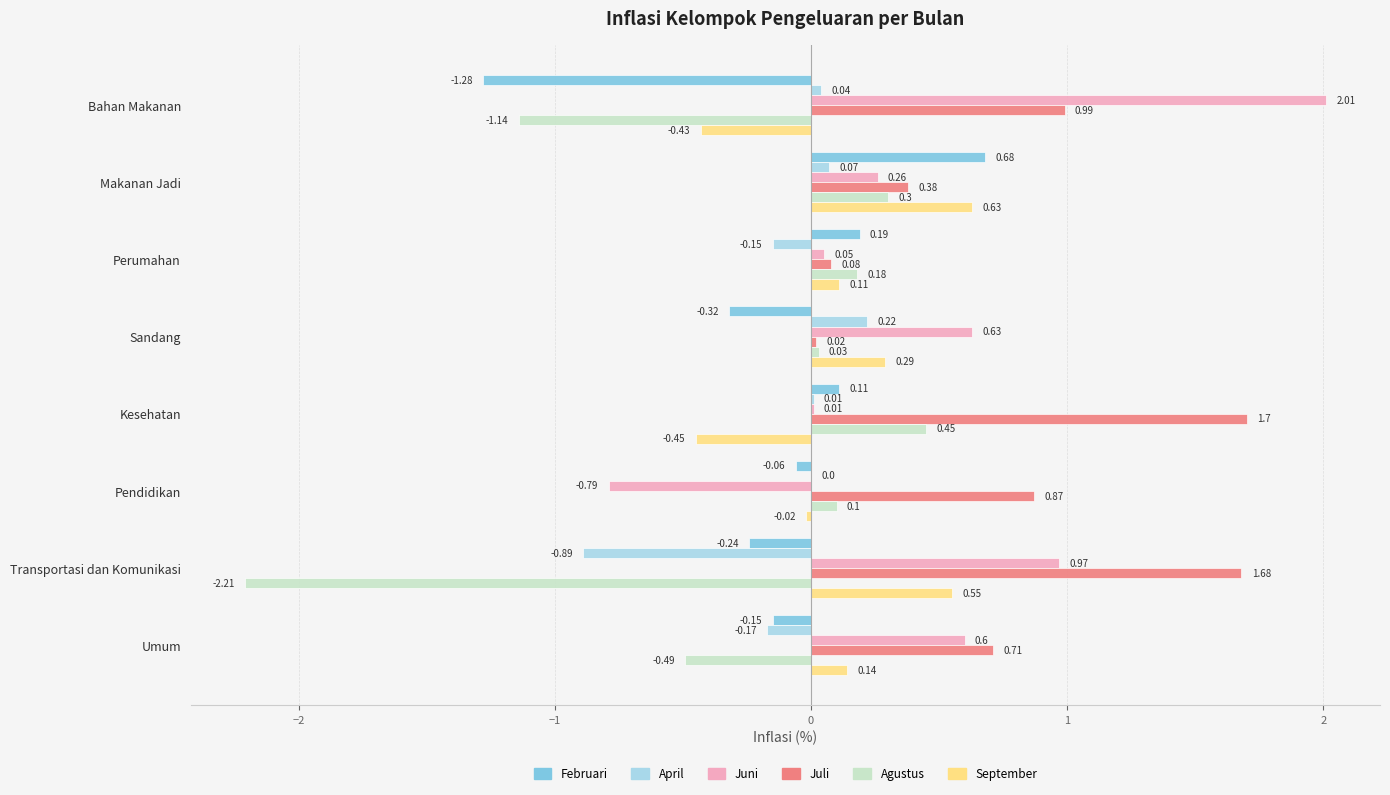

Where is Februari nearest to the value 0?

Pendidikan